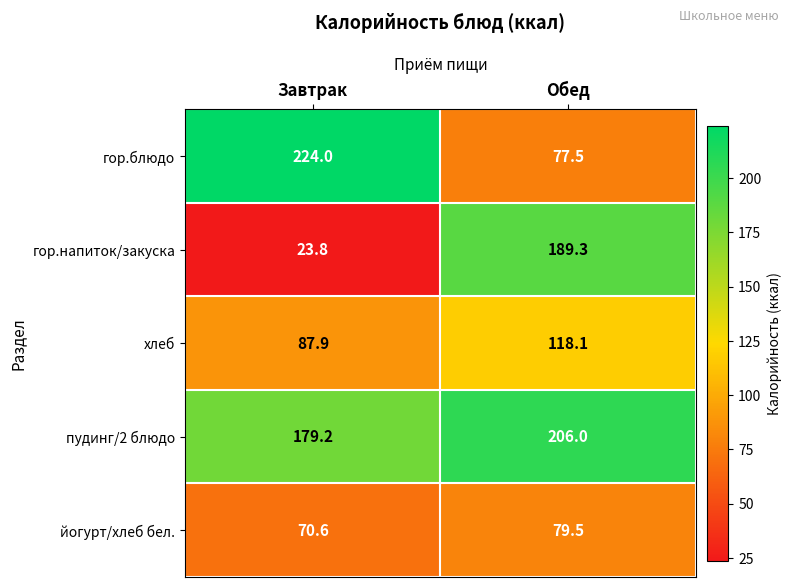

How many distinct data groups are displayed?

5